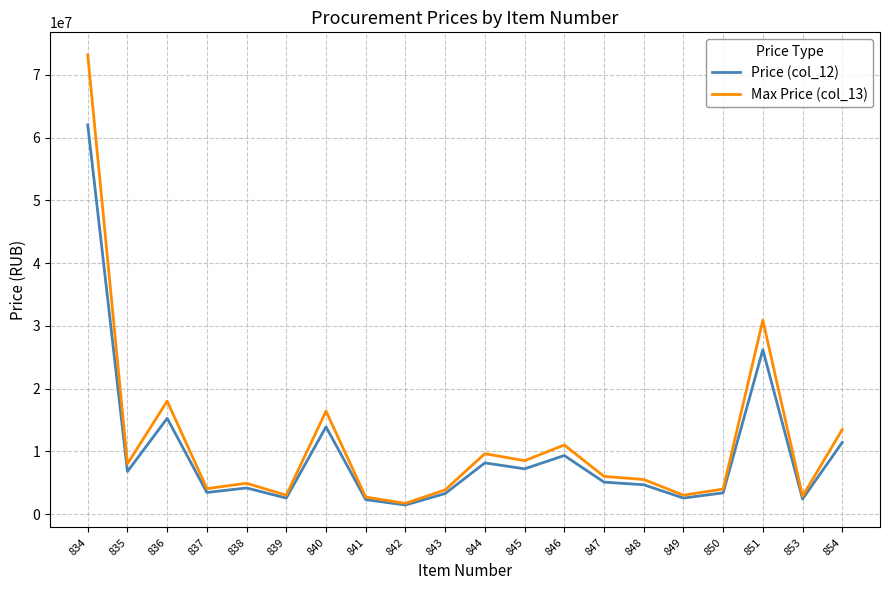

How many lines are shown in the chart?

2